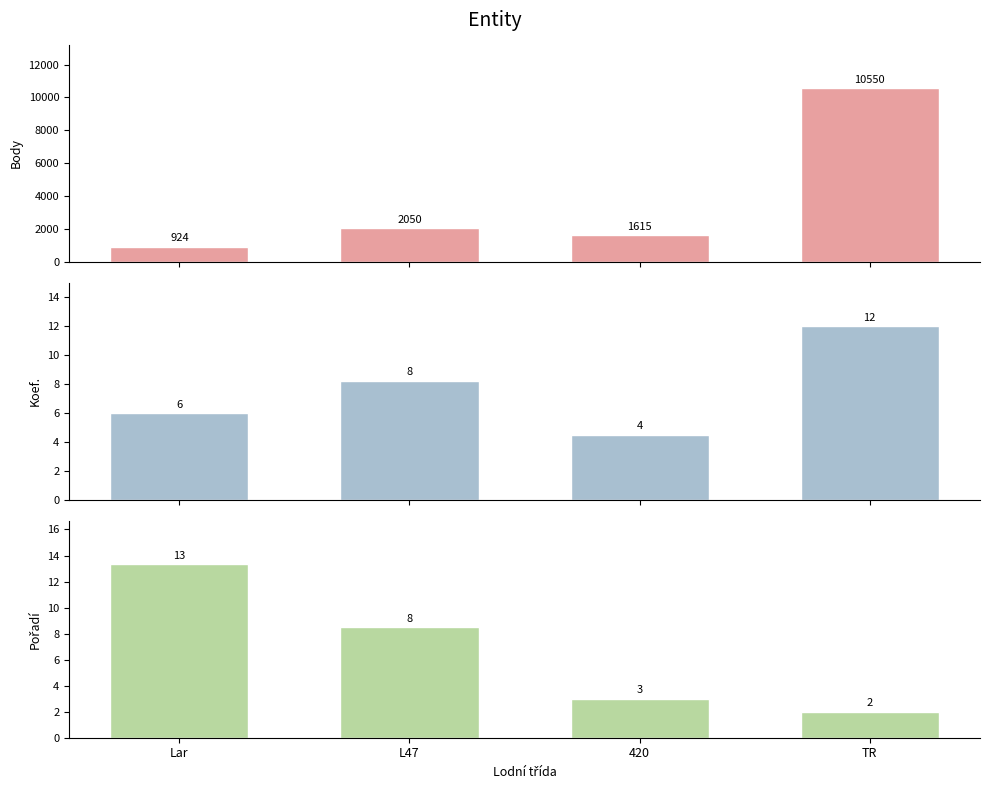

The Body series shows 3637.3 at L47. True or false?

False